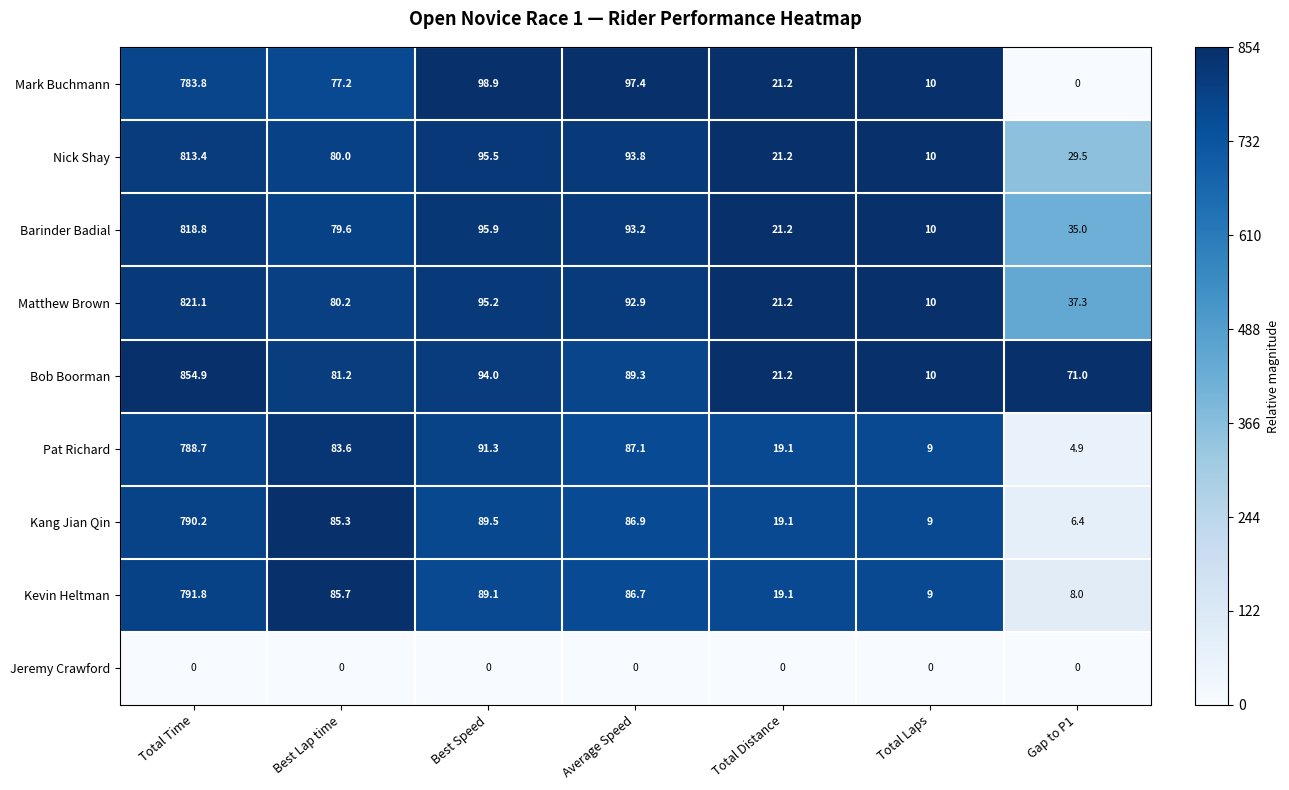

Which category has the highest value in the Barinder Badial series?

Total Time